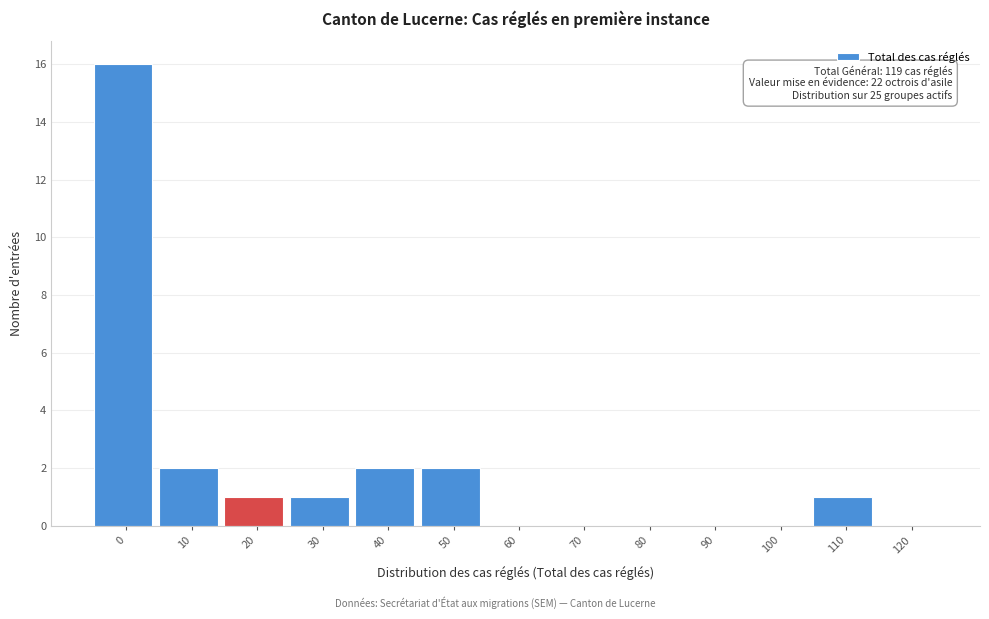

Between 90 and 10, which is larger?

10